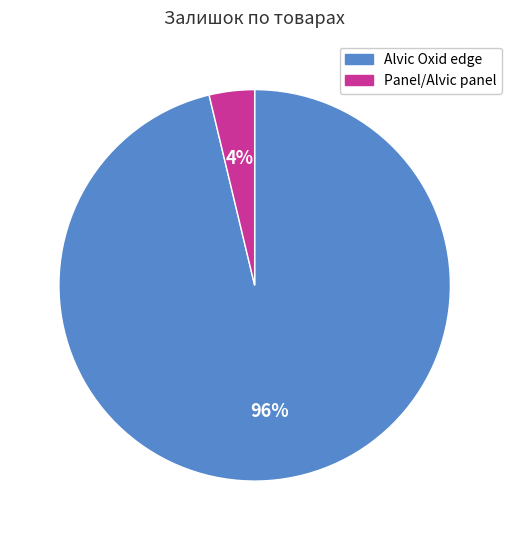

To the nearest percent, what is the average slice percentage?

50%